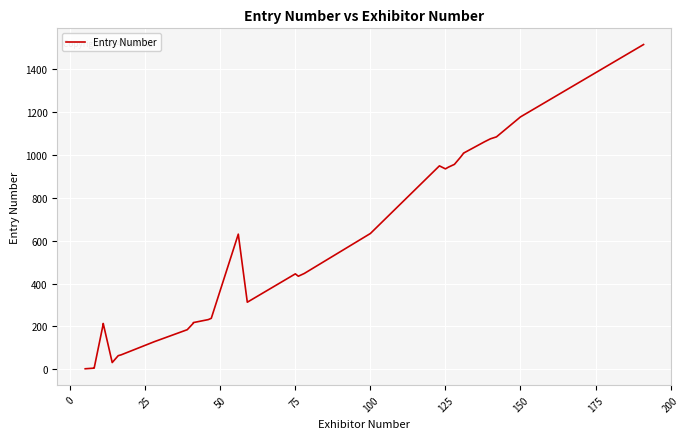

What is the minimum value shown in the chart?

3